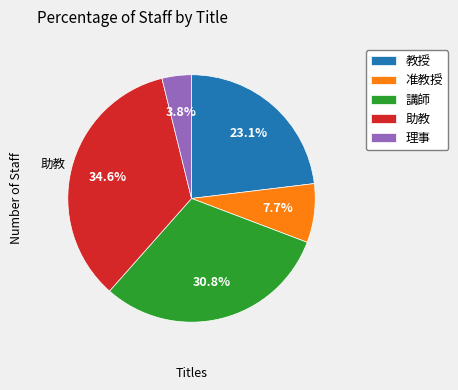

Which has a higher value, 講師 or 教授?

講師